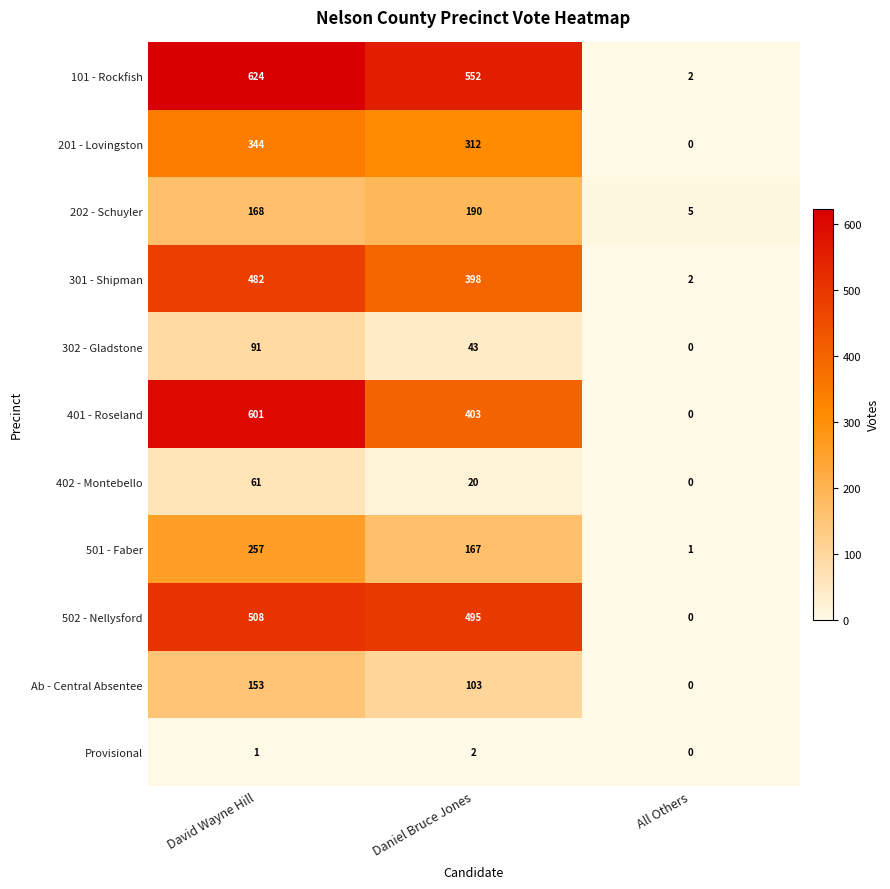

Between David Wayne Hill and Daniel Bruce Jones, which series saw the biggest shift?

401 - Roseland